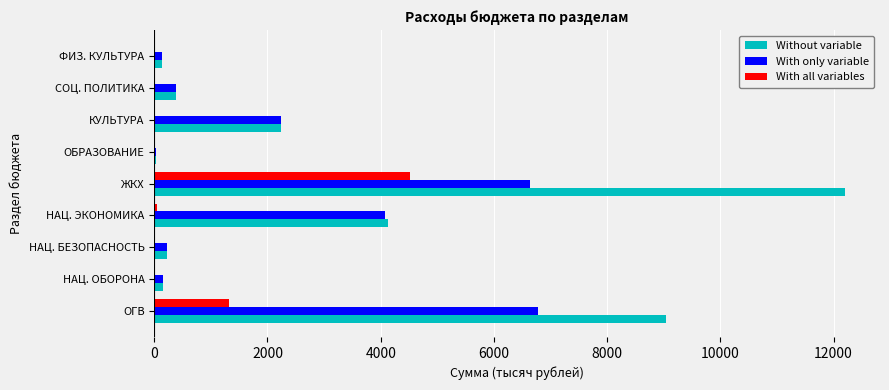

Which category has the highest value across all series?

ЖКХ